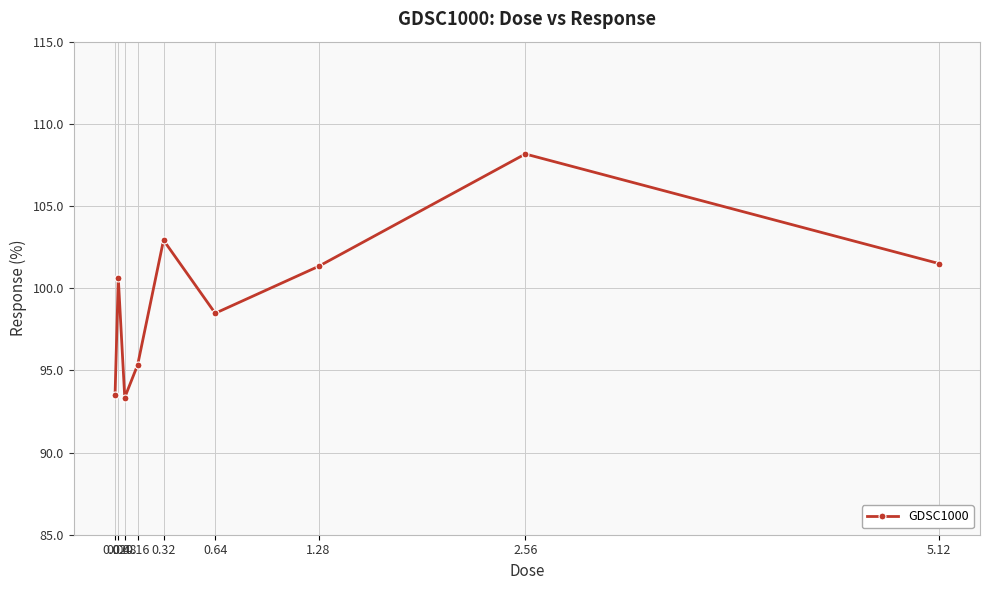

Is it true that the value at 0.04 is 100.6?

True